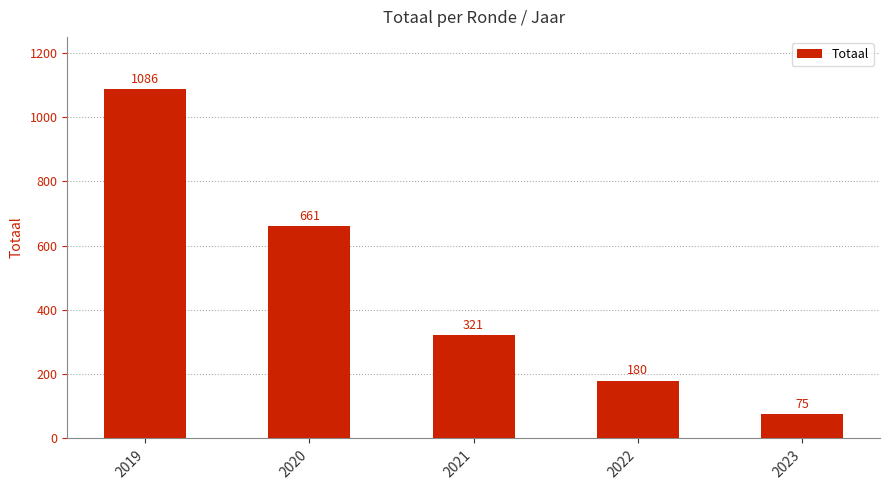

Count the number of data series in this chart.

1